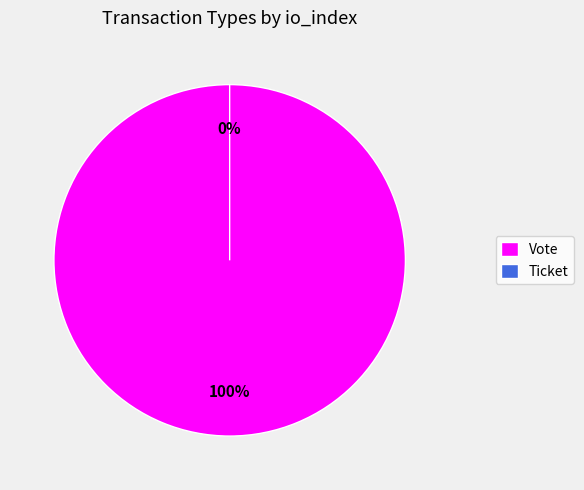

How many segments does this pie chart have?

2